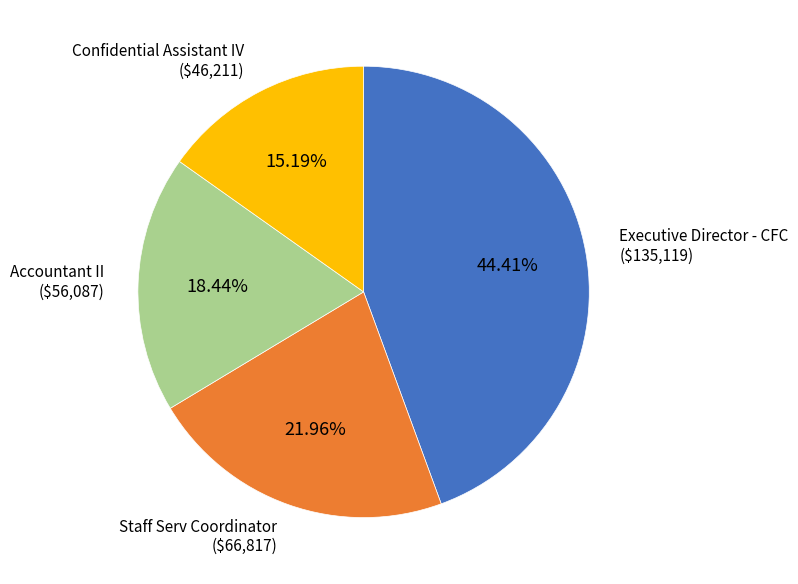

Is it true that Confidential Assistant IV is 23% of the pie?

False